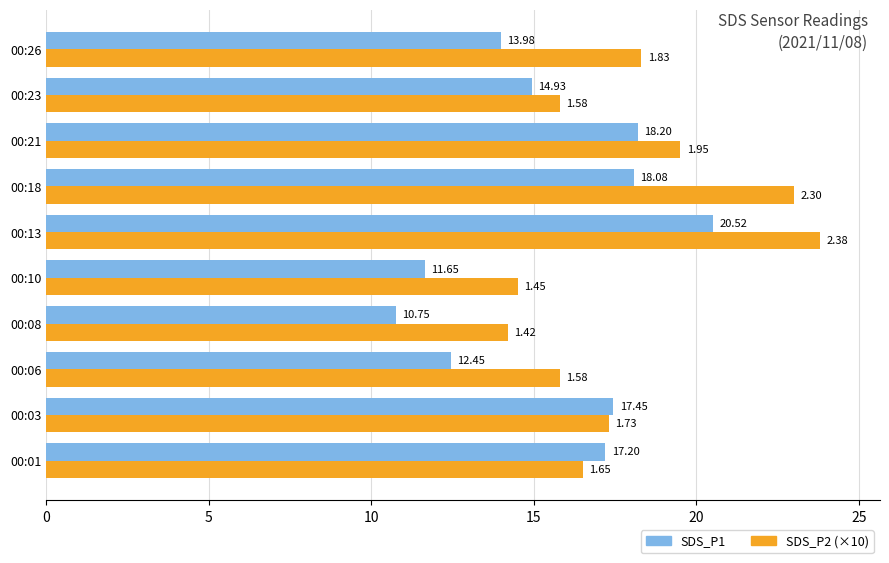

Which series has the largest range (max minus min)?

SDS_P1